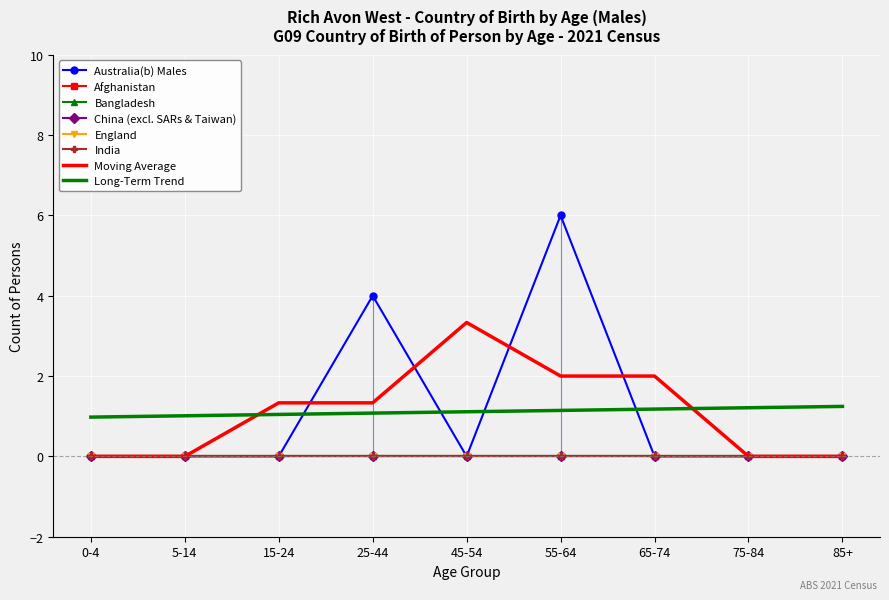

Which series has the widest spread of values?

Australia(b) Males